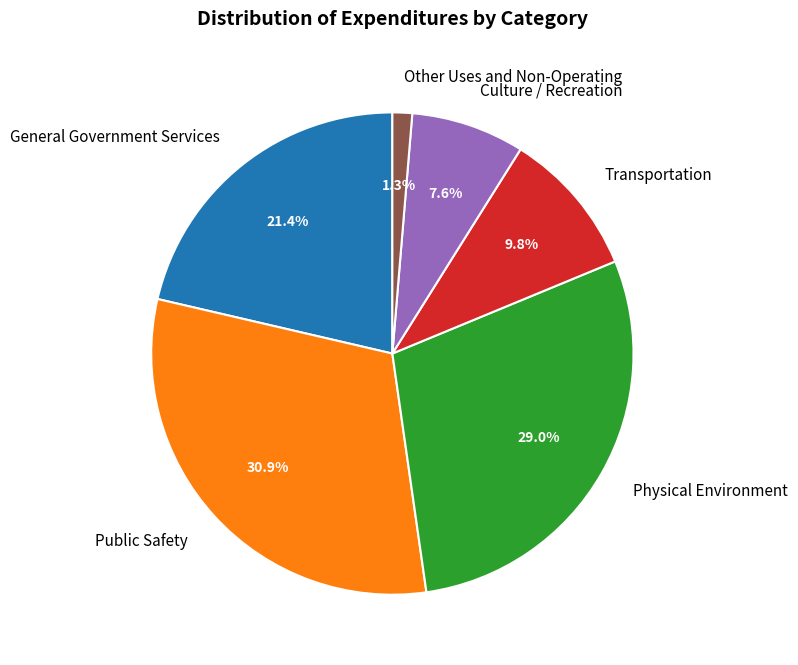

The Transportation slice represents 15% of the pie. True or false?

False